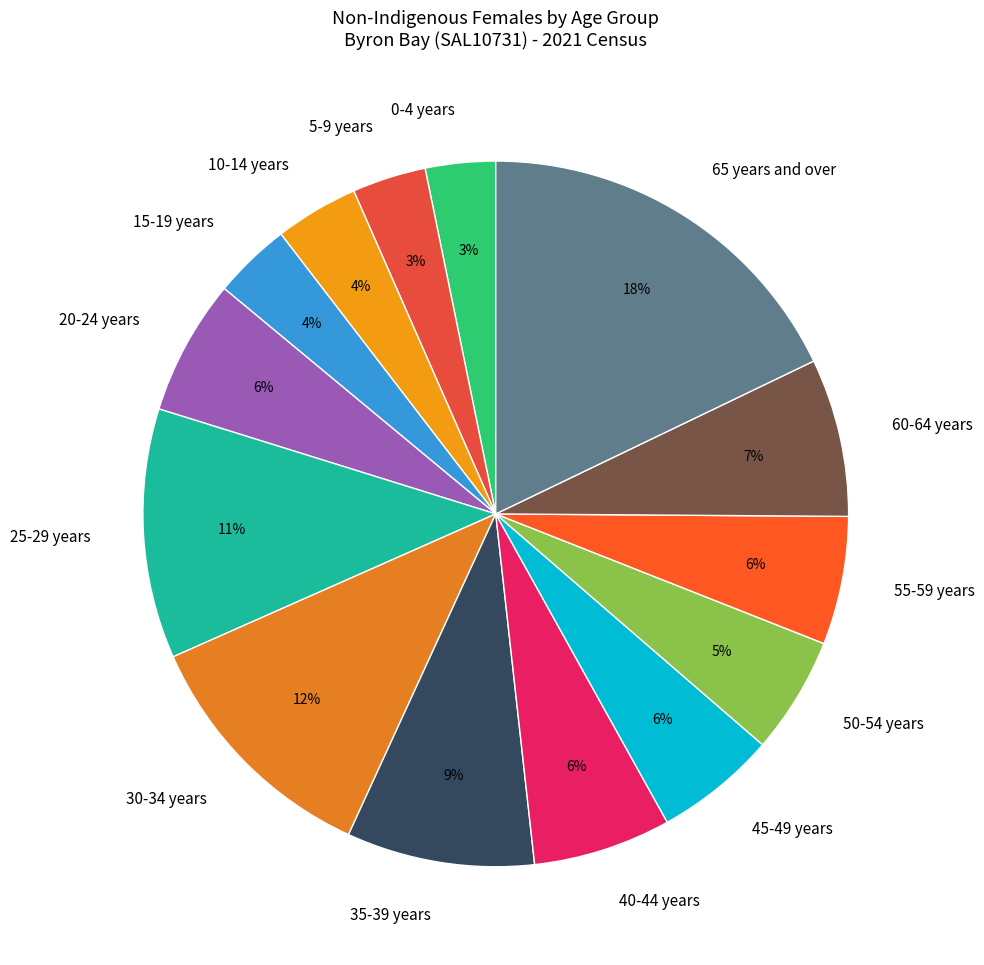

Which category has the biggest portion of the pie?

65 years and over